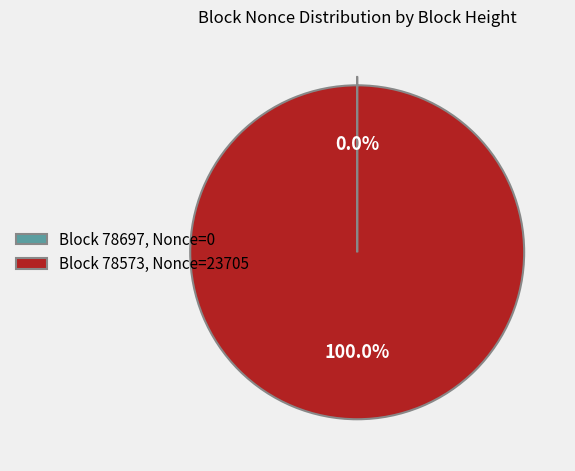

Is there a majority slice in this chart?

Yes